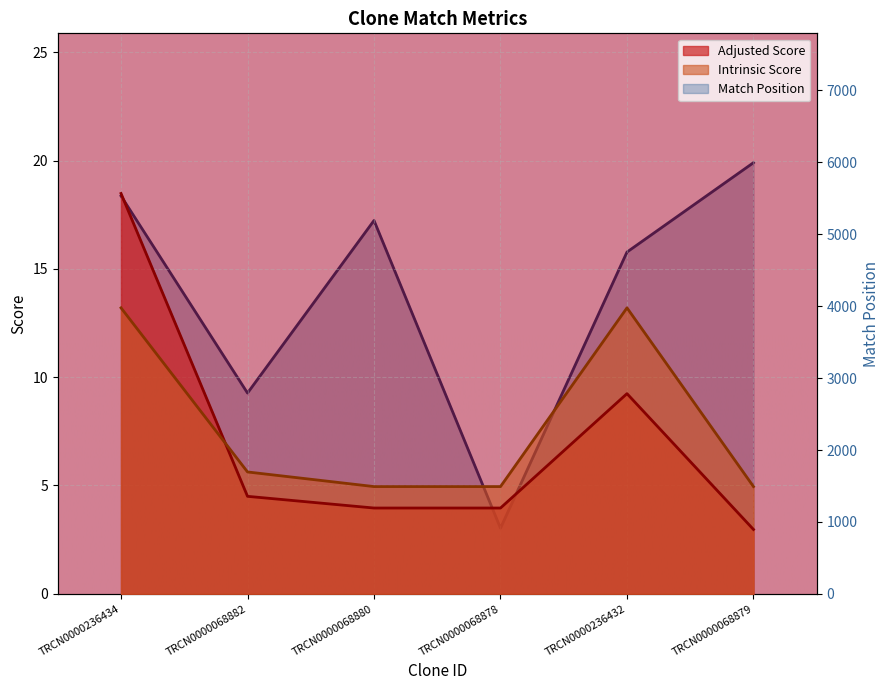

What is the maximum value shown in the chart?

5996.0